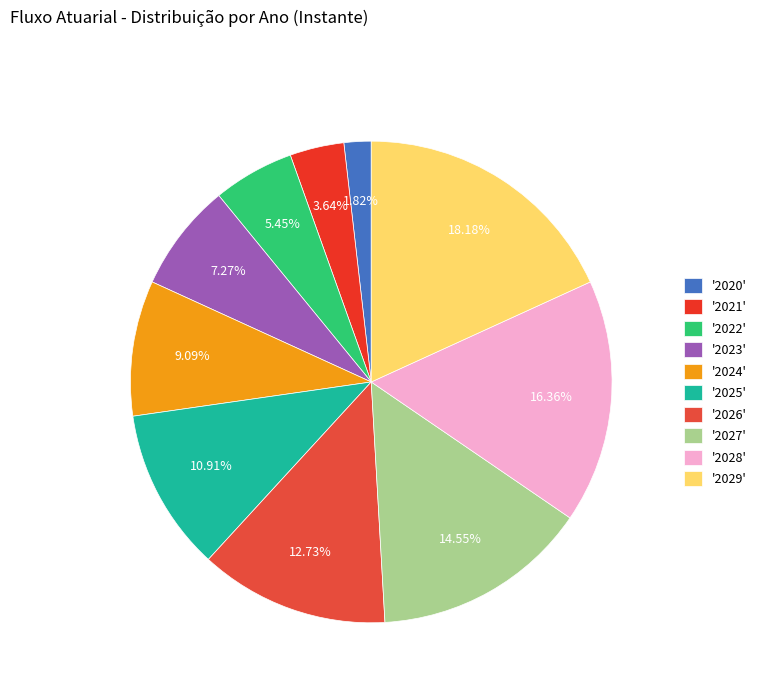

What is the smallest slice in the pie chart?

'2020'